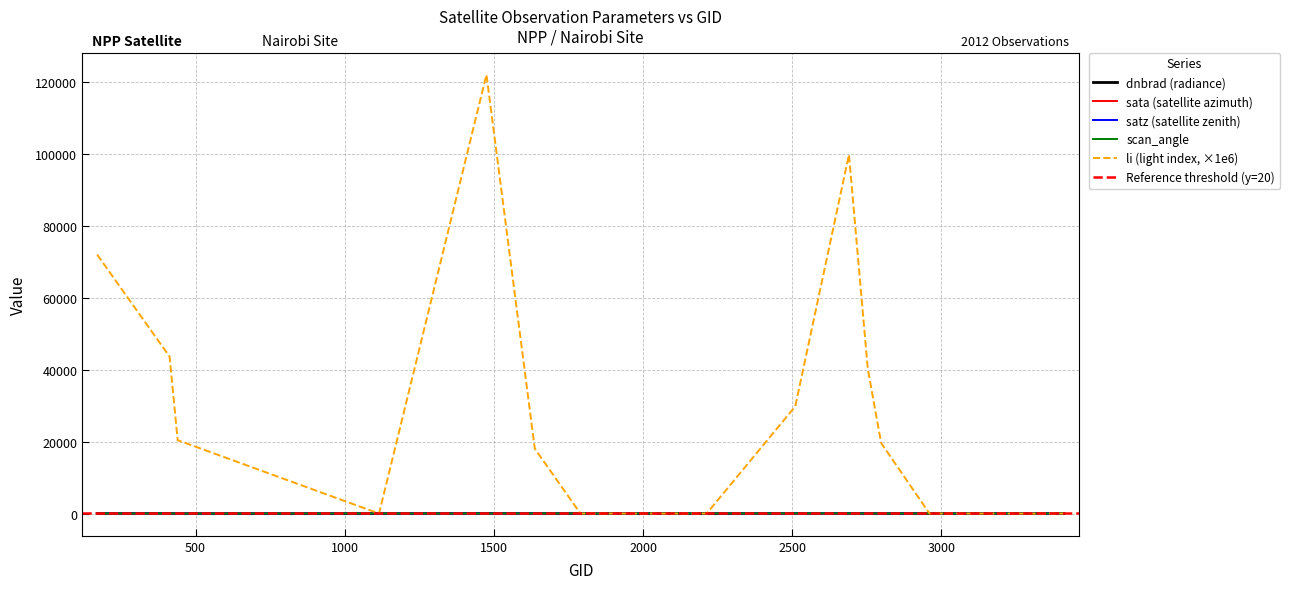

What is the highest value of the li (light index, ×1e6) series?

122079.3